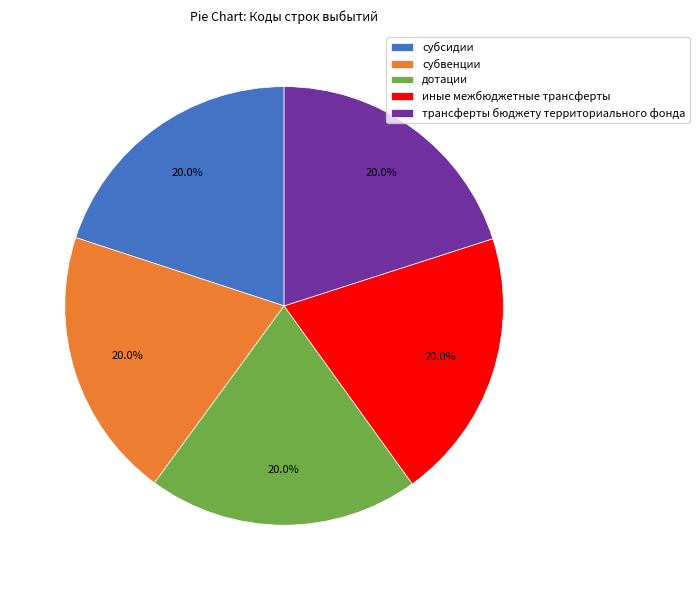

Is the sum of иные межбюджетные трансферты and трансферты бюджету территориального фонда greater than half?

No